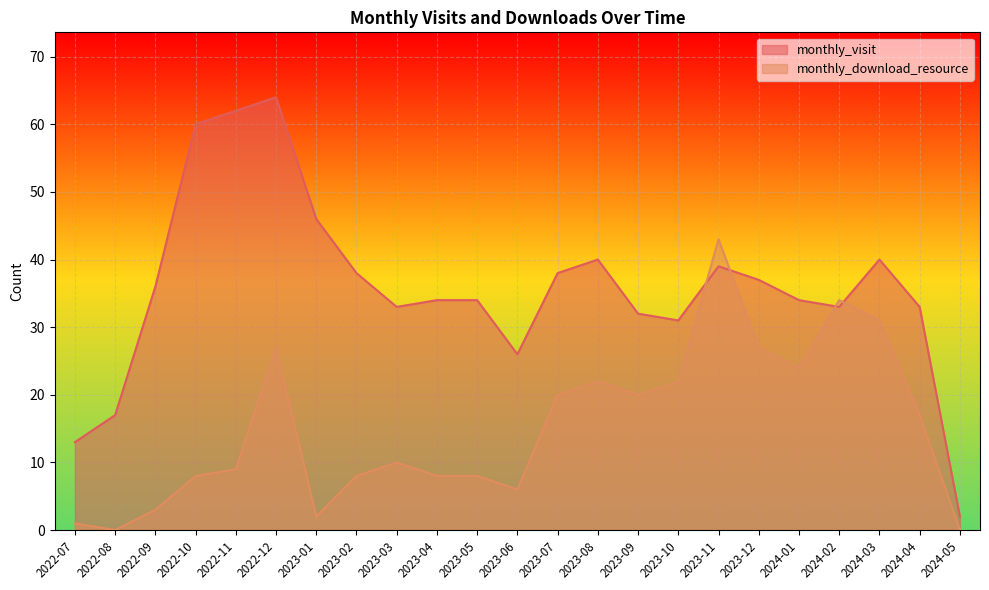

What is the difference between the highest and lowest values at 2023-07?

18